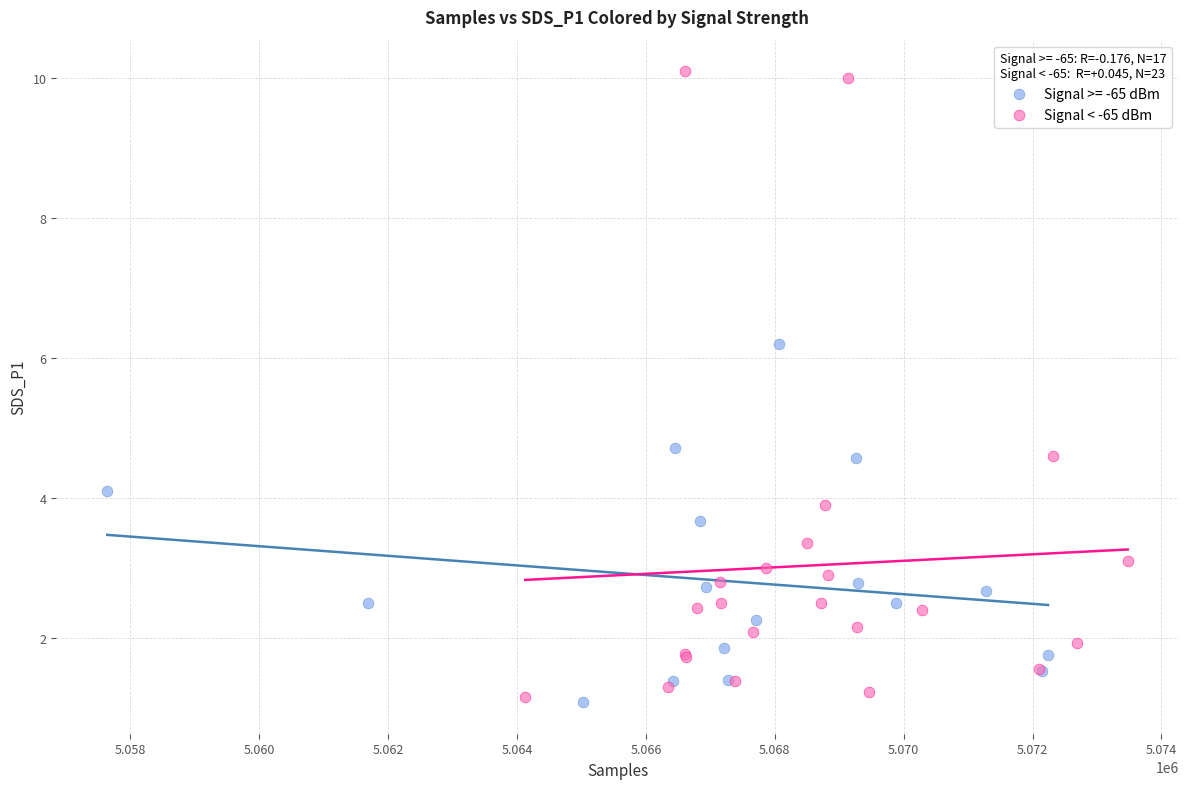

Which series contains the highest Y value?

Signal < -65 dBm